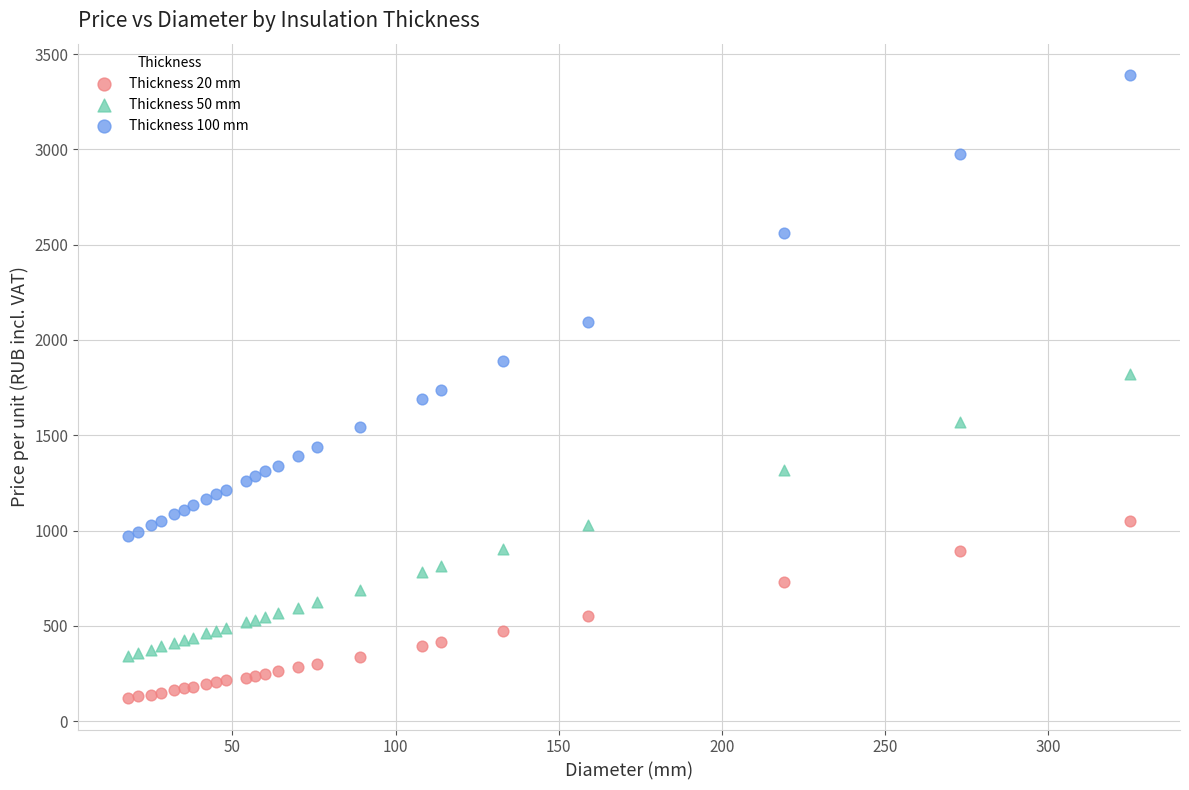

Which series has the widest spread of Y values?

Thickness 100 mm